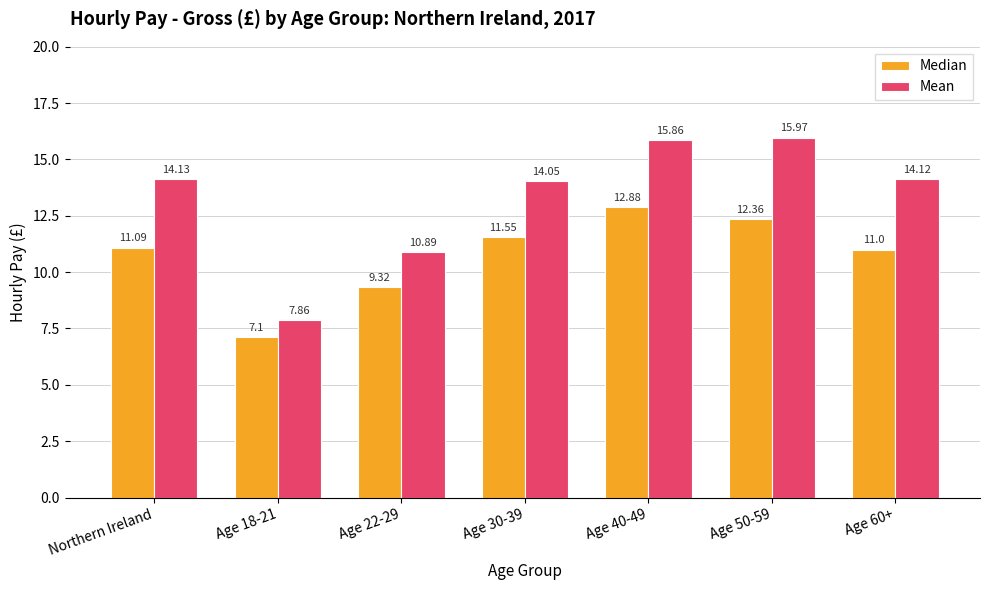

What are all the series names shown in the legend?

Median, Mean